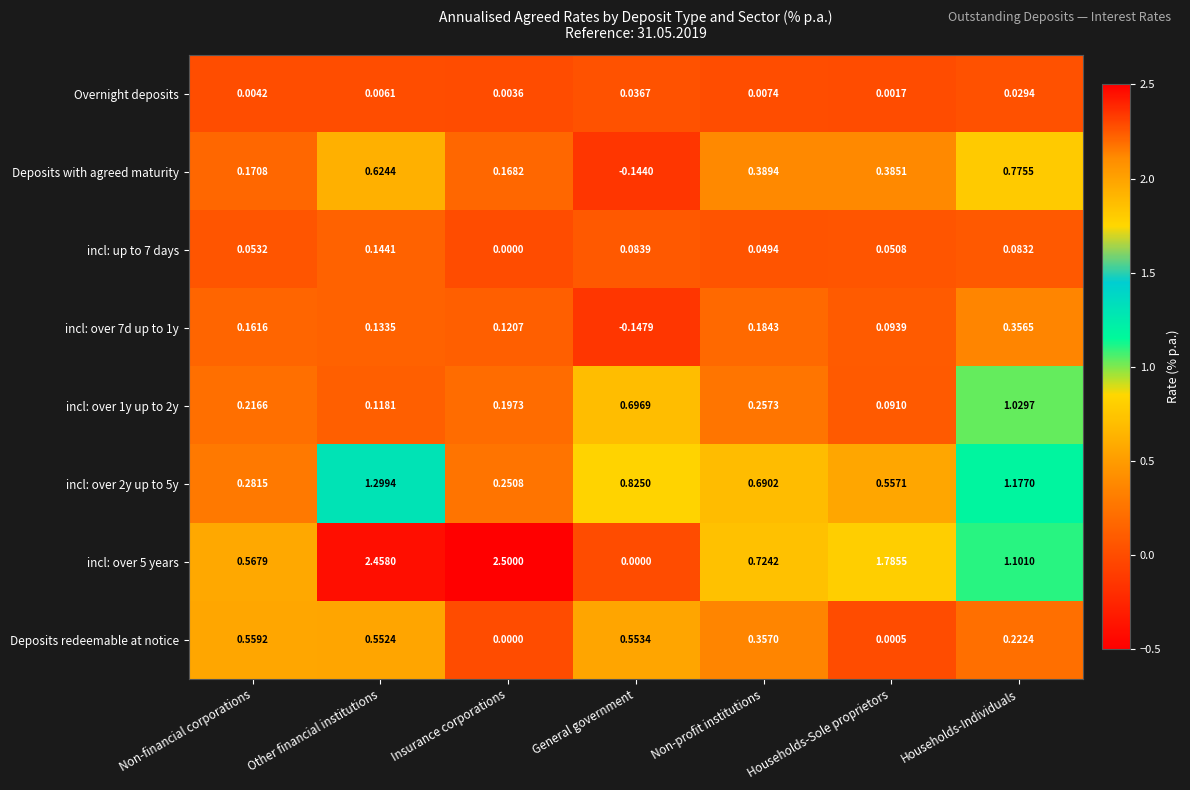

At which label is incl: over 1y up to 2y closest to 0?

Households-Sole proprietors